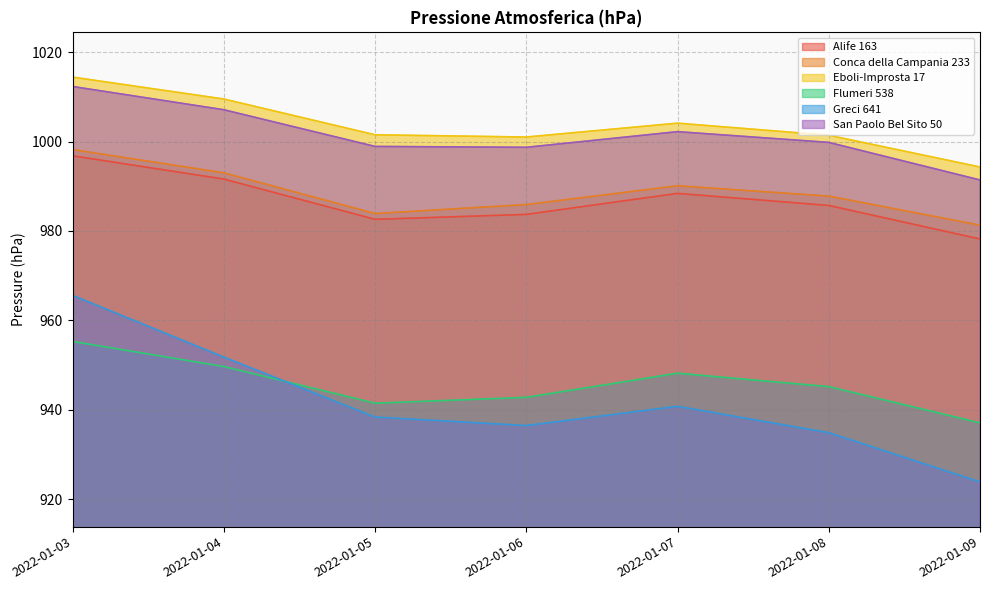

At how many categories does at least one series exceed 939?

7